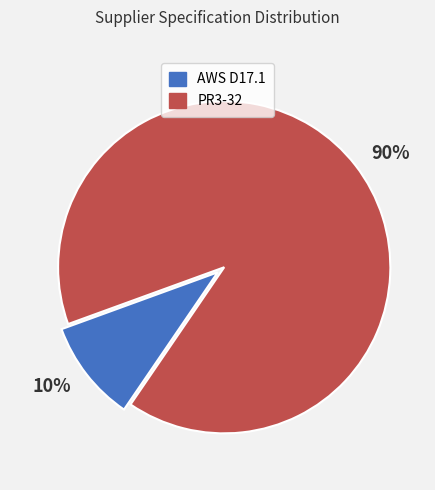

Does any single category account for the majority?

Yes